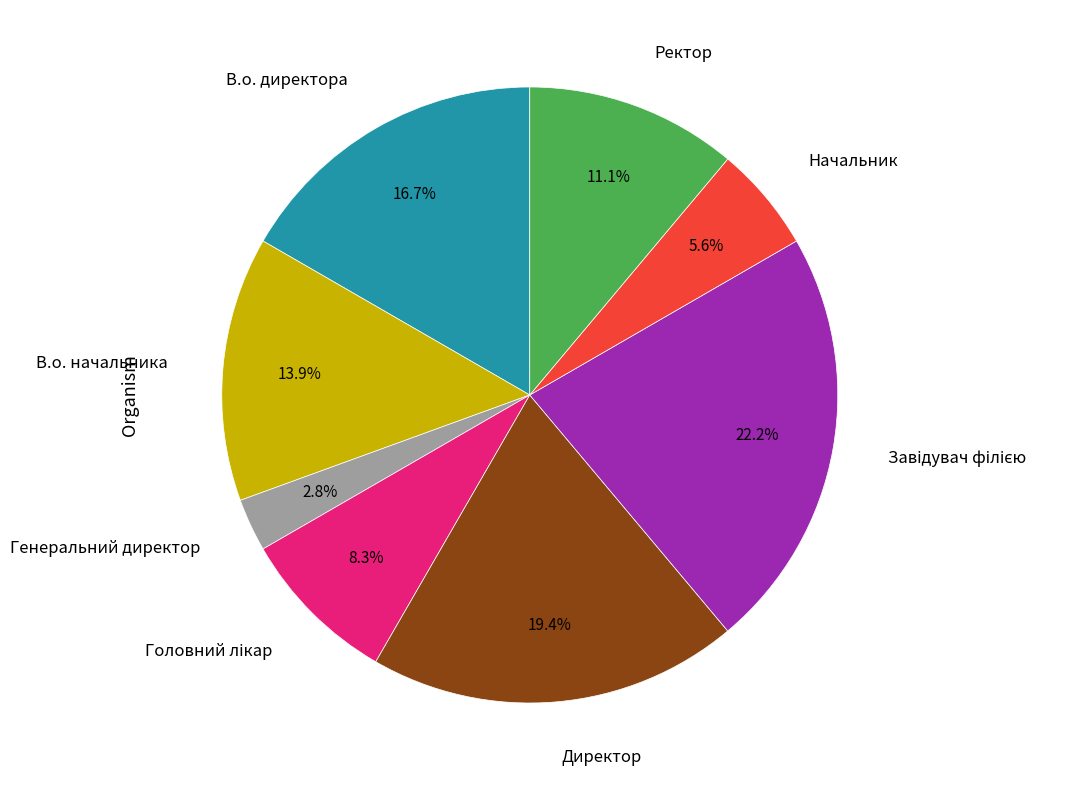

What is the smallest slice in the pie chart?

Генеральний директор